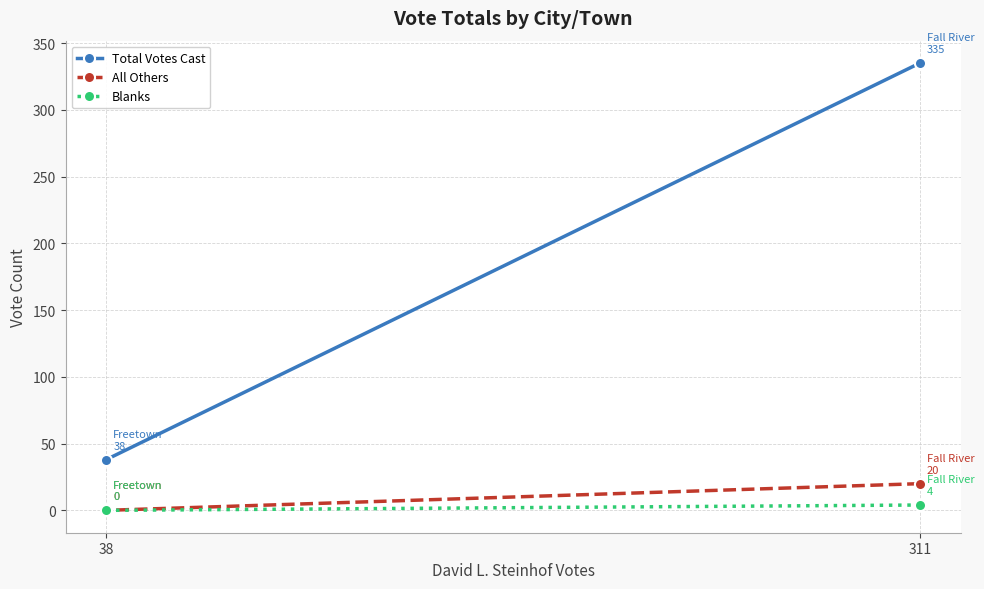

Which series has the largest total across all categories?

Total Votes Cast